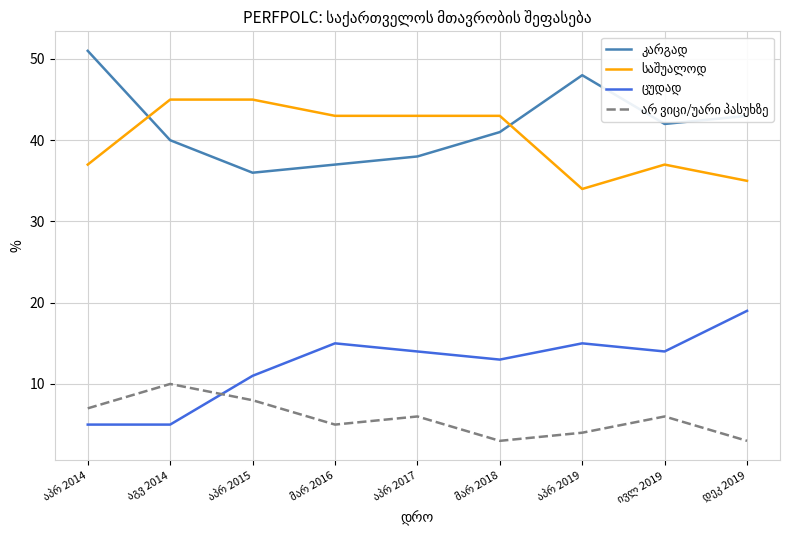

What is the smallest value displayed?

3